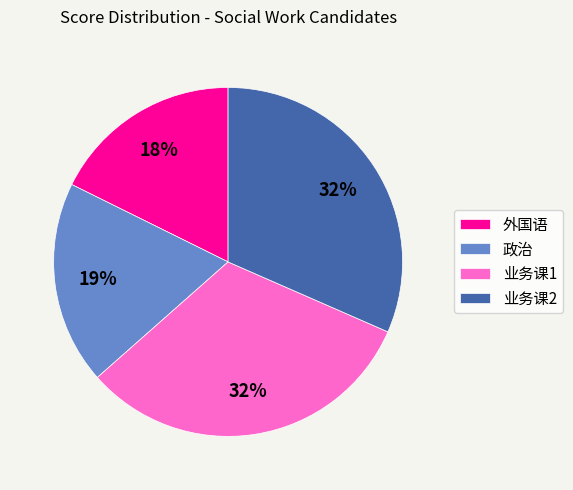

True or false: 外国语 accounts for 9% of the total.

False